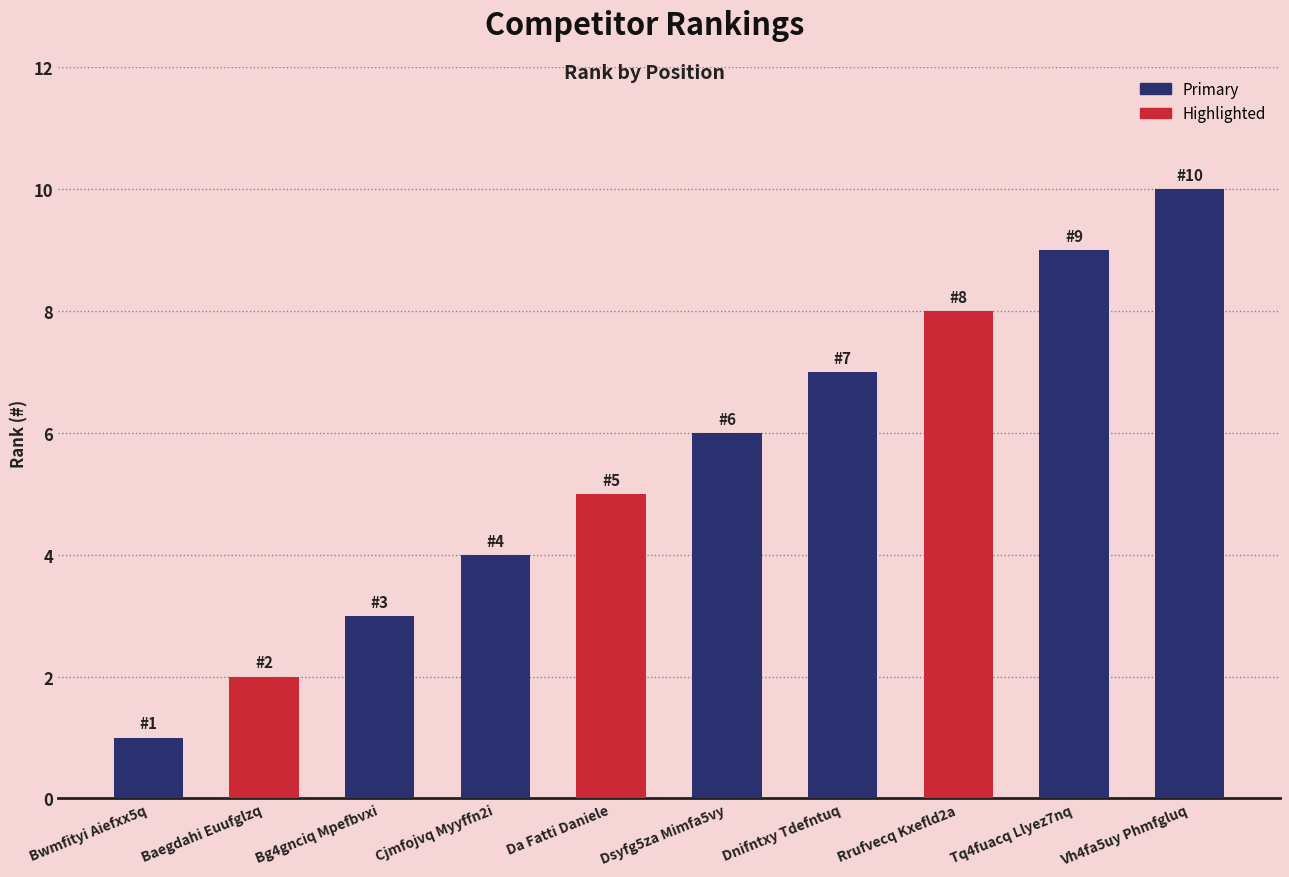

At which label is the value closest to 5?

Da Fatti Daniele